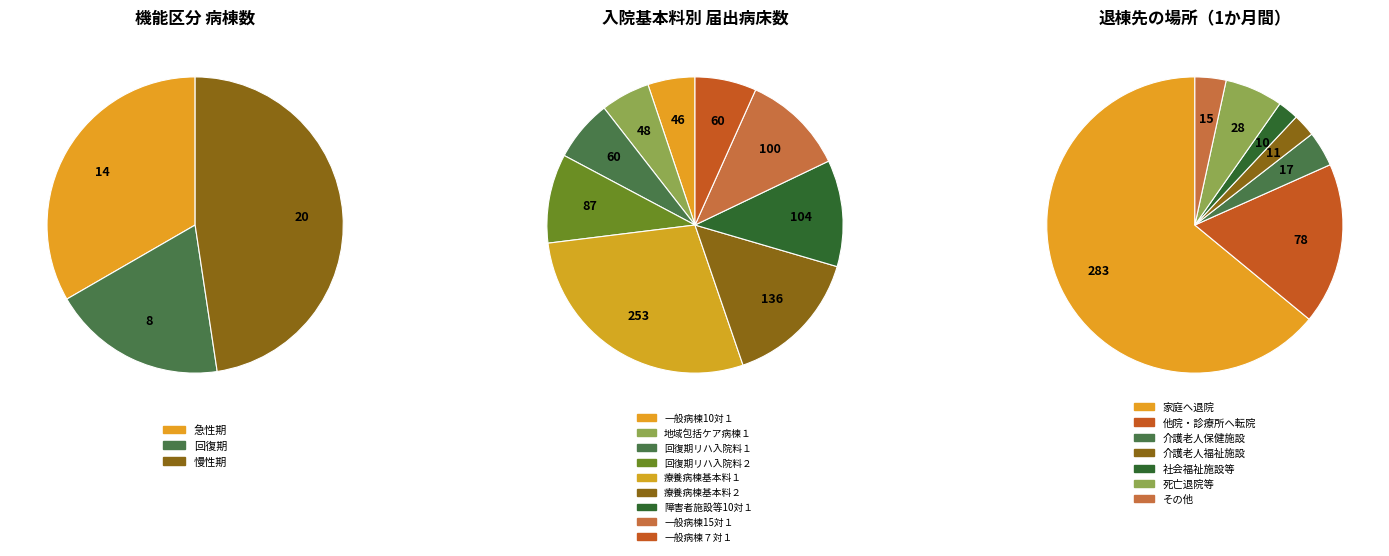

Count the number of slices in the pie.

3